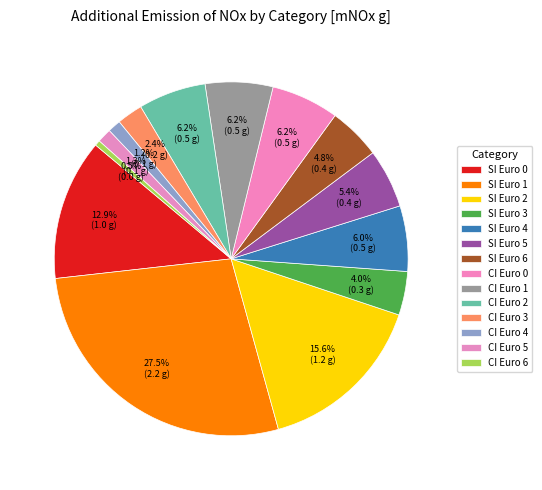

To the nearest percent, what portion does CI Euro 3 represent?

2%